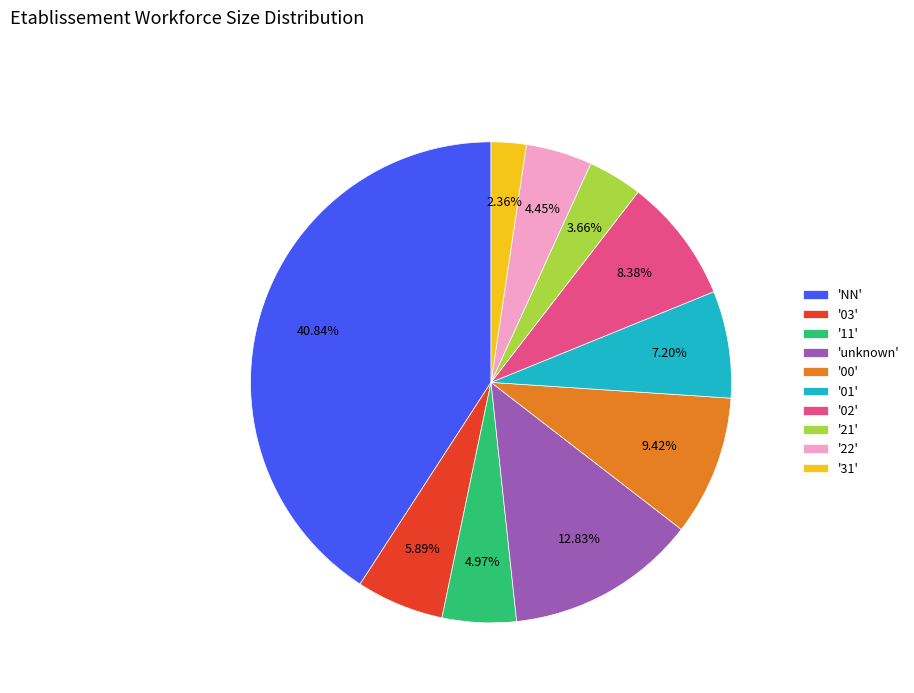

Rank the categories by value from lowest to highest.

'31', '21', '22', '11', '03', '01', '02', '00', 'unknown', 'NN'